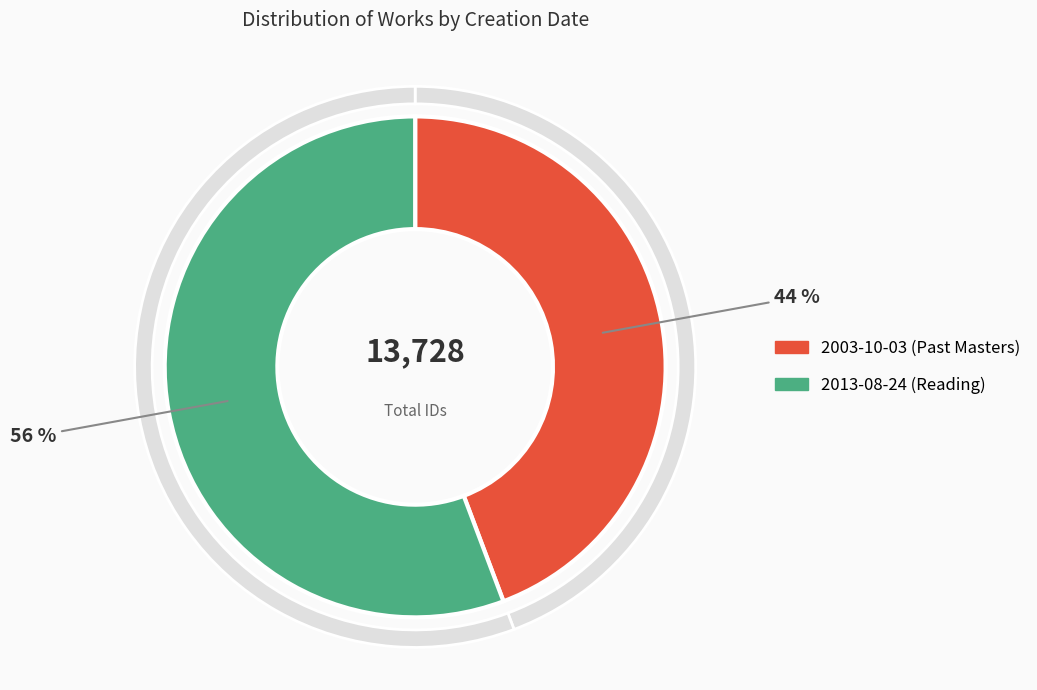

Rank the categories by value from highest to lowest.

2013-08-24 (Reading), 2003-10-03 (Past Masters)